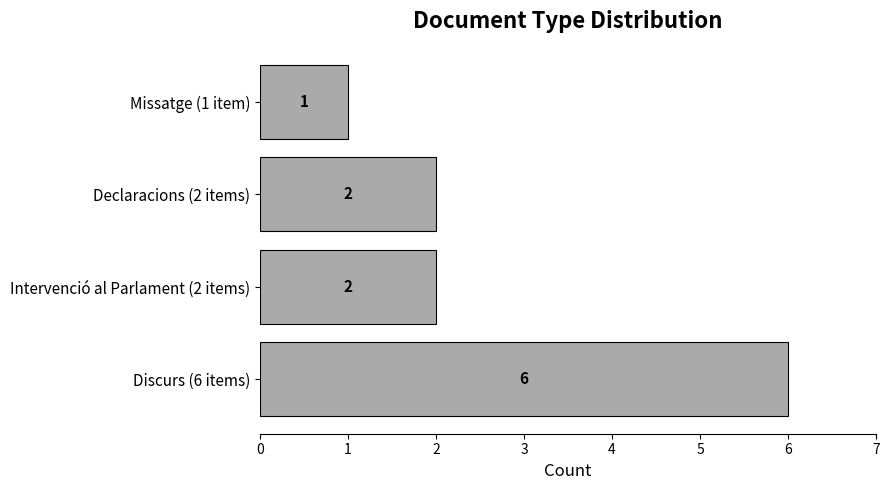

What is the sum of all values?

11